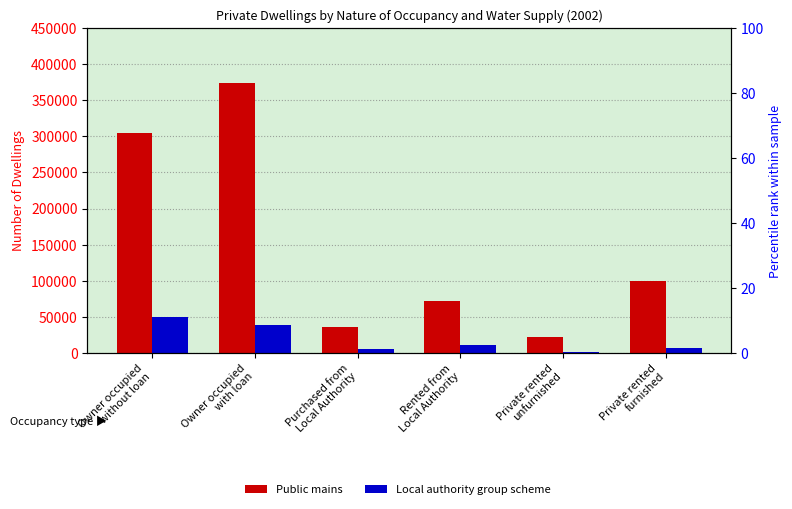

Does the chart contain stacked bars?

No